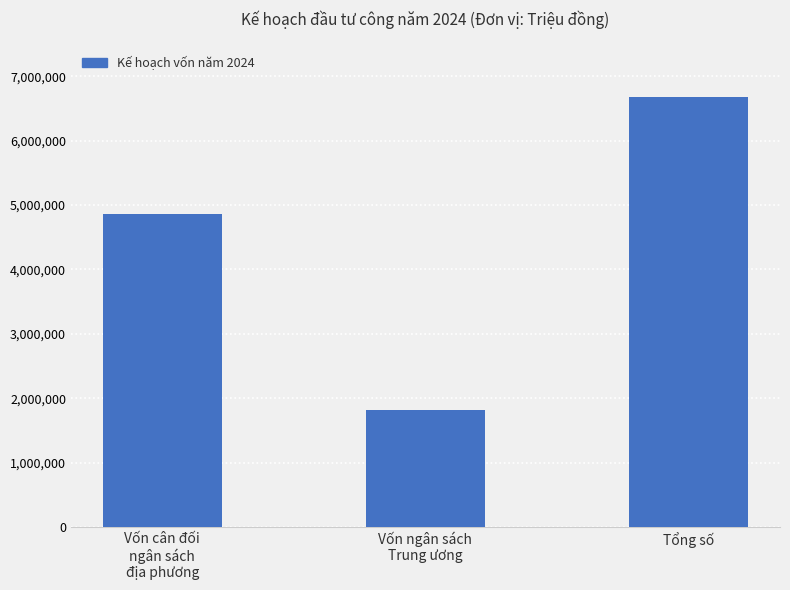

Rank the categories by value from lowest to highest.

Vốn ngân sách
Trung ương, Vốn cân đối
ngân sách
địa phương, Tổng số